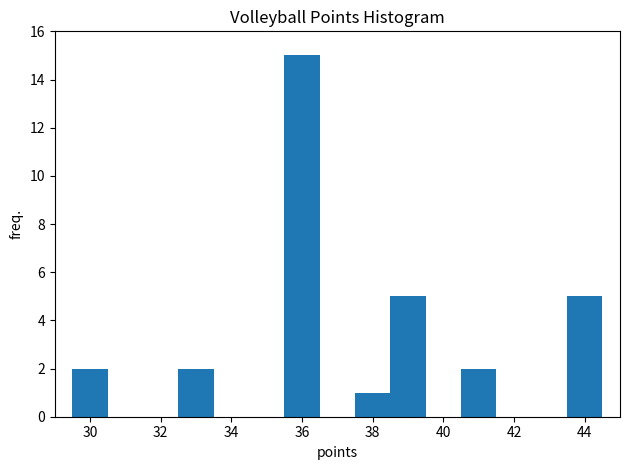

Reading left to right, transcribe this chart: for each bar, give the range it covers on the x-axis and its height. Neither the bar edges nor the heights are printed on the chart, so give them approximately, as read against the axes.

29.5 to 30.5: 2
30.5 to 31.5: 0
31.5 to 32.5: 0
32.5 to 33.5: 2
33.5 to 34.5: 0
34.5 to 35.5: 0
35.5 to 36.5: 15
36.5 to 37.5: 0
37.5 to 38.5: 1
38.5 to 39.5: 5
39.5 to 40.5: 0
40.5 to 41.5: 2
41.5 to 42.5: 0
42.5 to 43.5: 0
43.5 to 44.5: 5